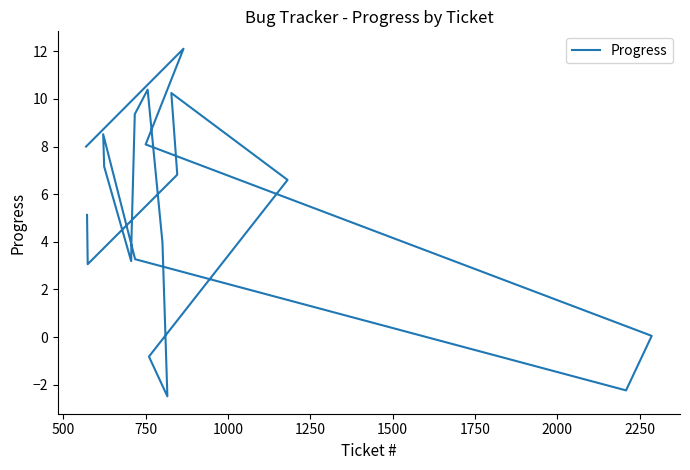

What is the smallest value displayed?

-2.5